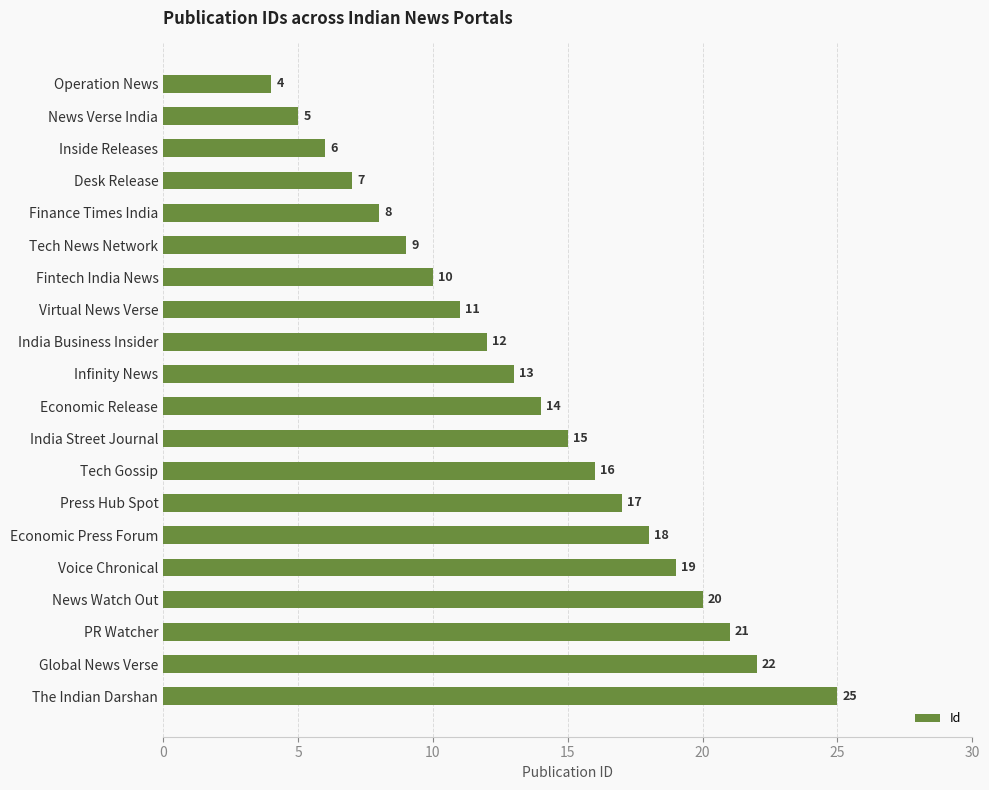

Reading top to bottom, transcribe all the data shown in this chart.

Operation News=4	News Verse India=5	Inside Releases=6	Desk Release=7	Finance Times India=8	Tech News Network=9	Fintech India News=10	Virtual News Verse=11	India Business Insider=12	Infinity News=13	Economic Release=14	India Street Journal=15	Tech Gossip=16	Press Hub Spot=17	Economic Press Forum=18	Voice Chronical=19	News Watch Out=20	PR Watcher=21	Global News Verse=22	The Indian Darshan=25